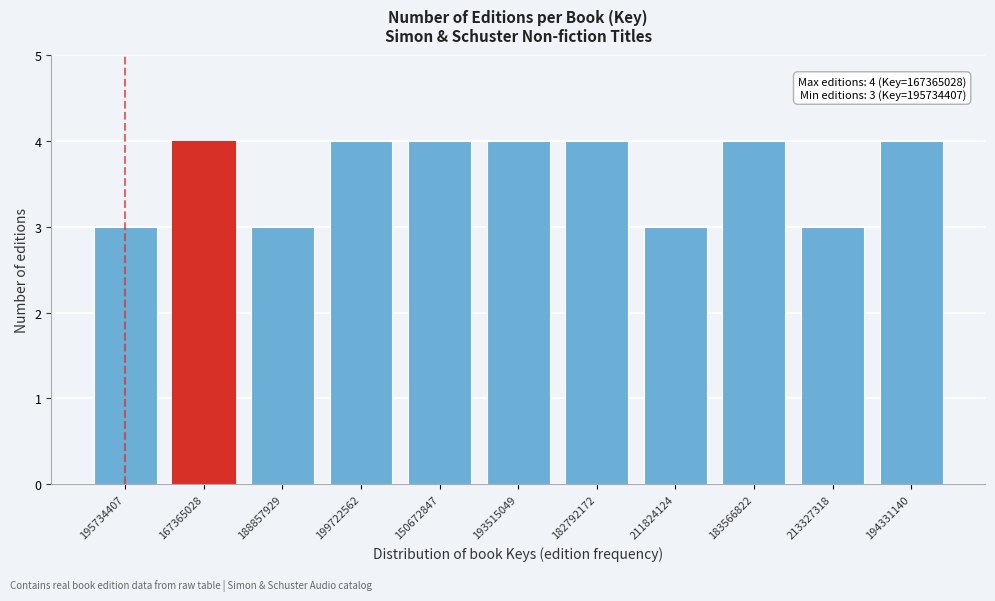

Reading left to right, extract all data points from this chart.

195734407=3	167365028=4	188857929=3	199722562=4	150672847=4	193515049=4	182792172=4	211824124=3	183566822=4	213327318=3	194331140=4